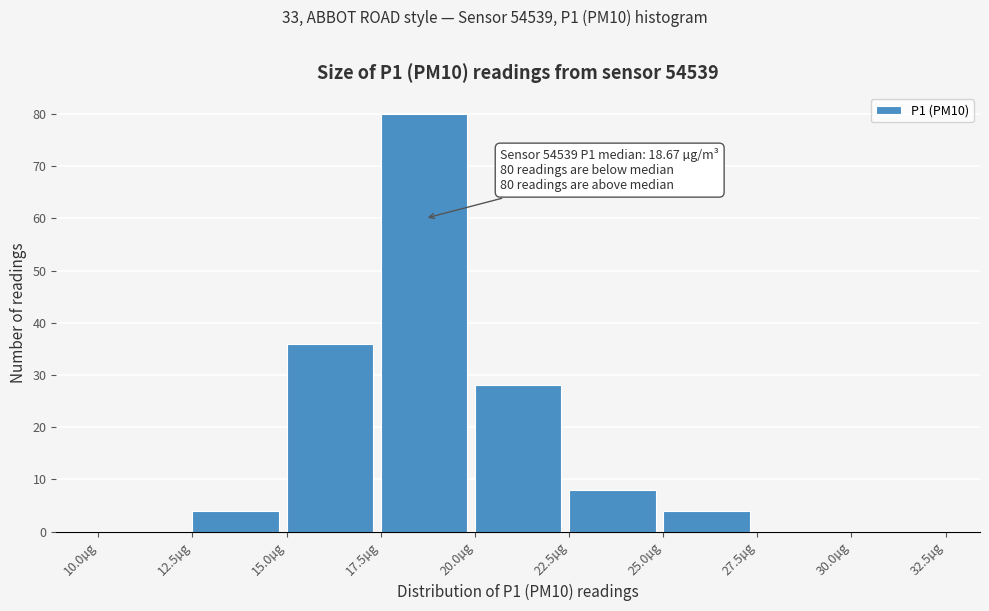

Which range on the x-axis has the tallest bar?

17.5 to 20.0